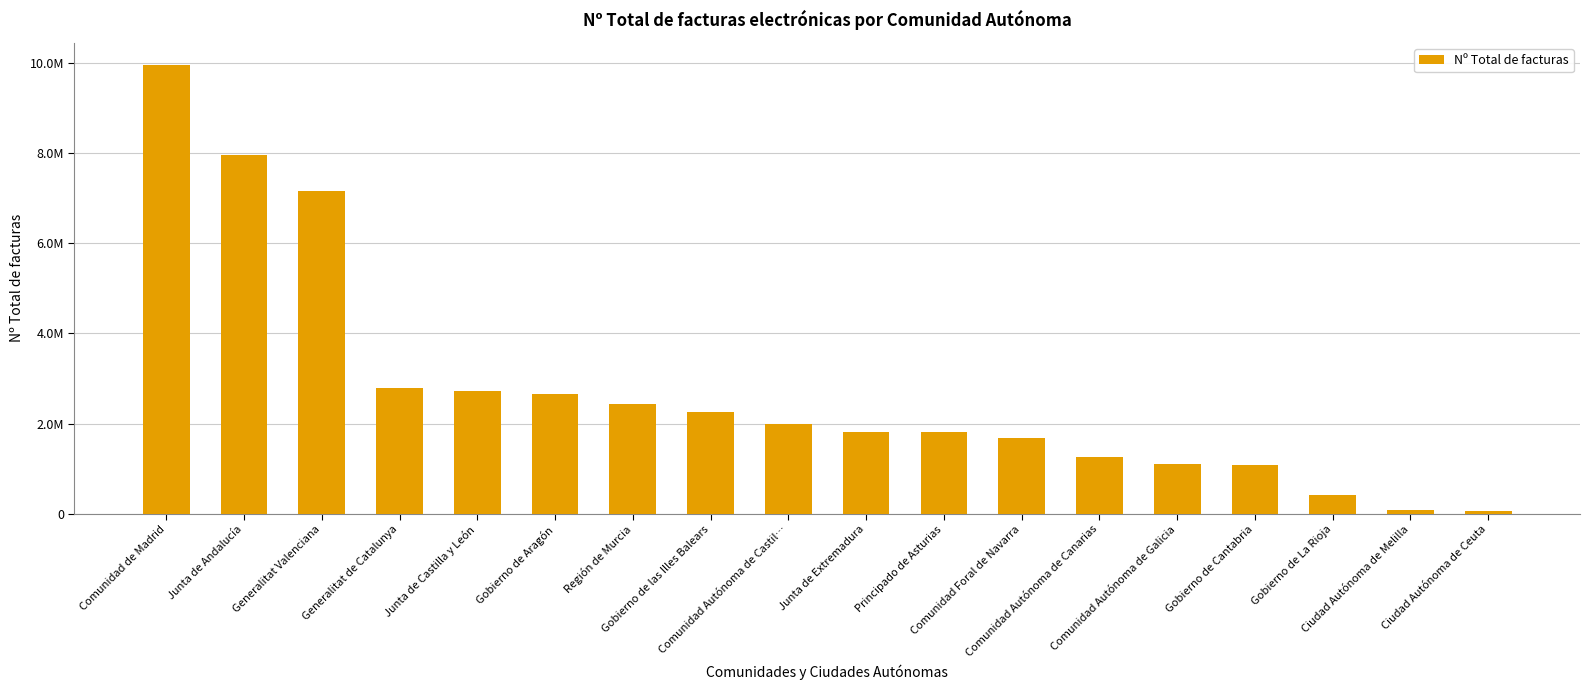

What is the difference between the values at Gobierno de las Illes Balears and Junta de Andalucía?

5693838